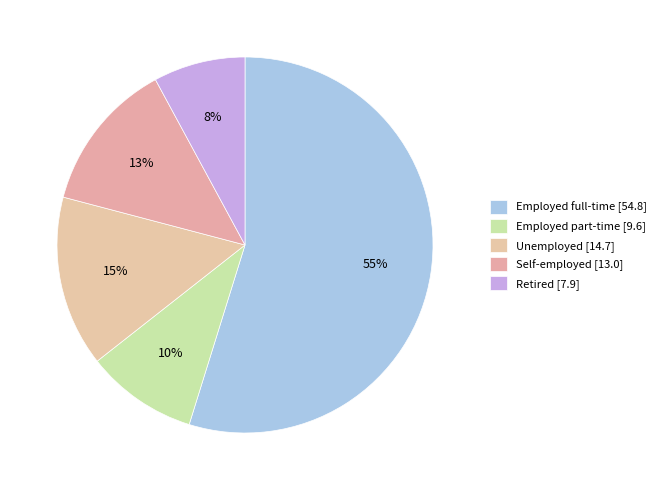

What percentage is the Retired slice, to the nearest percent?

8%